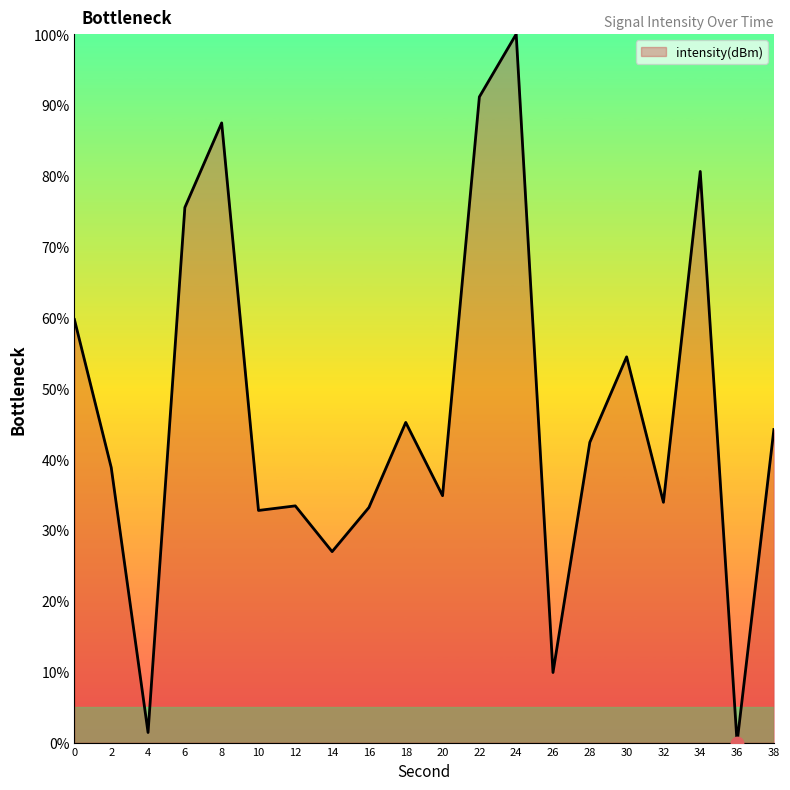

What is the change in value from 12 to 24?

+66.6